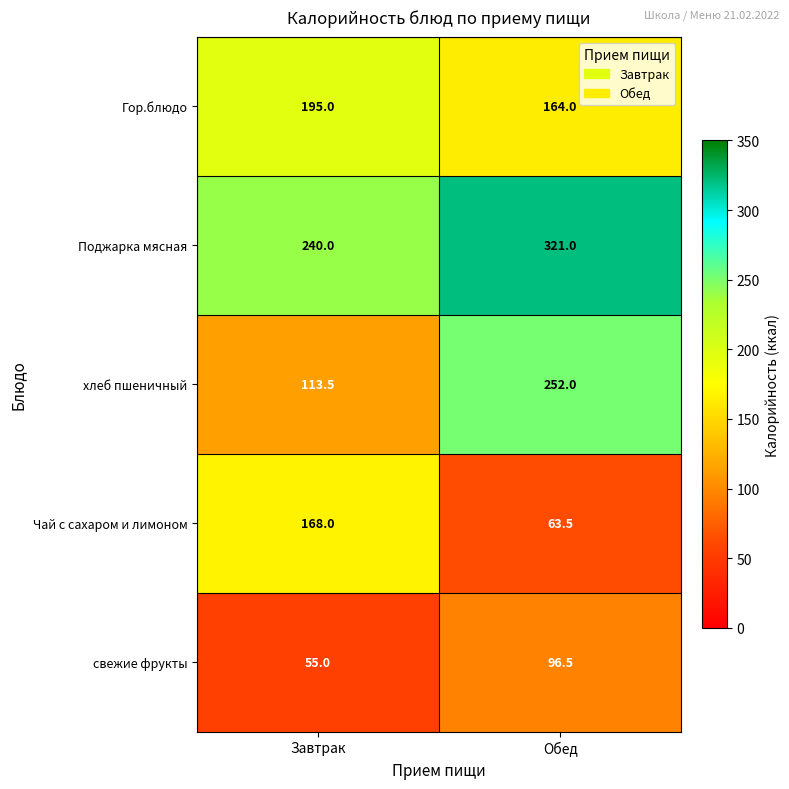

What is the minimum value shown in the chart?

55.0